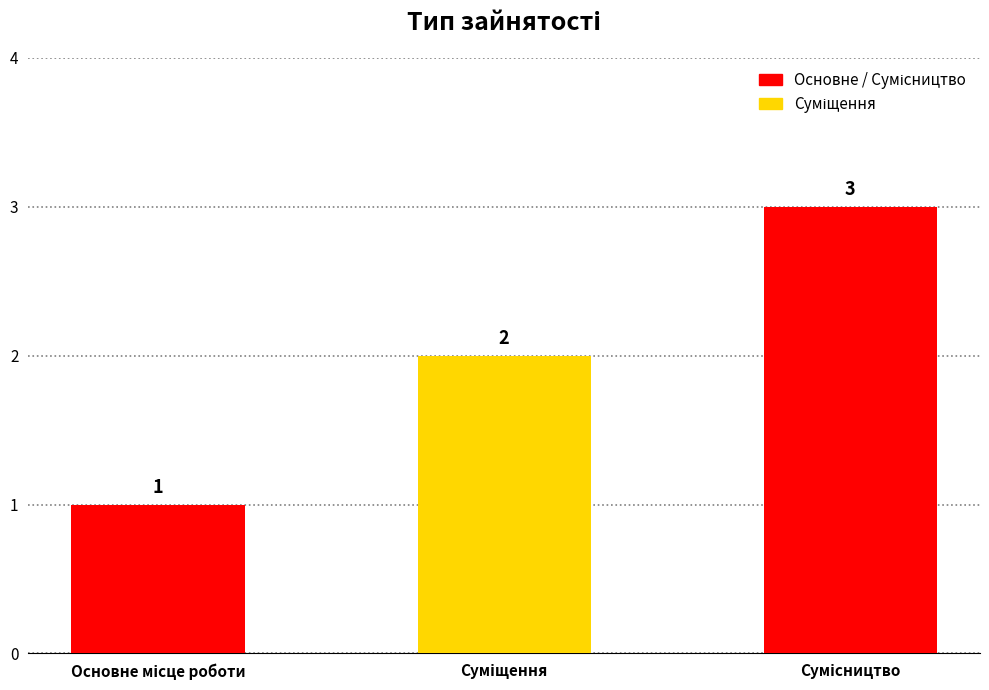

What is the maximum value shown in the chart?

3